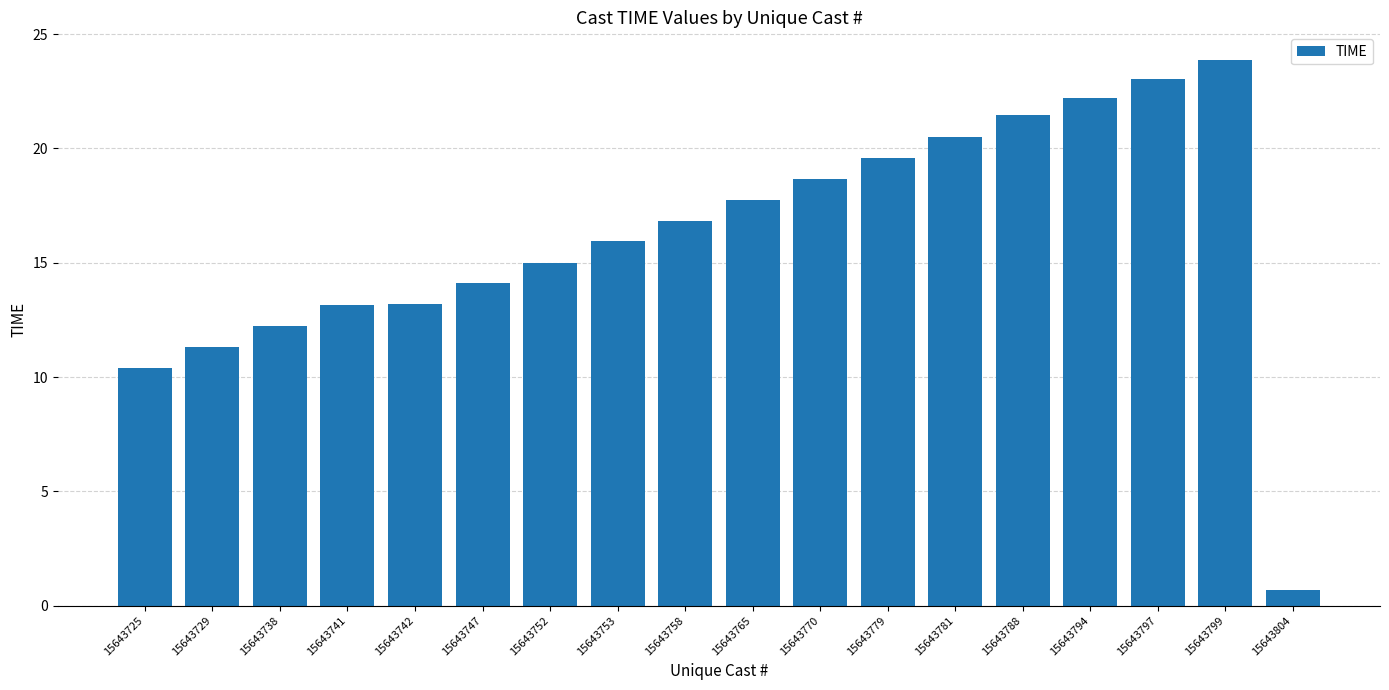

At which label is the value closest to 12?

15643738